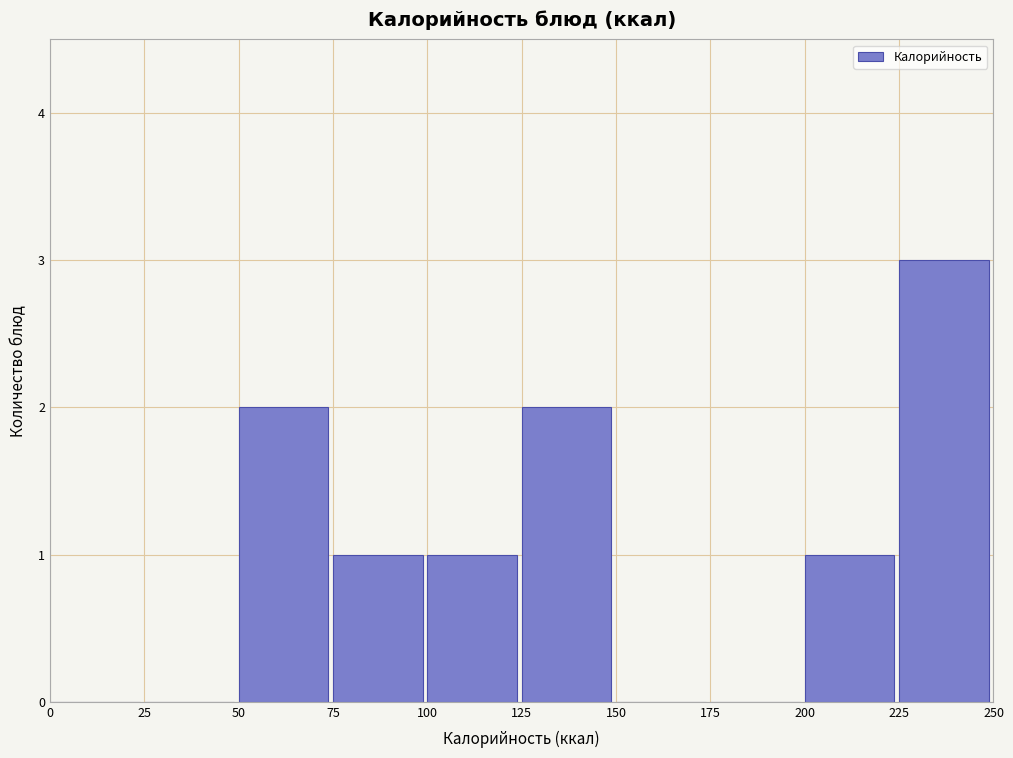

Reading left to right, list every bar in this chart as the range it spans on the x-axis followed by its height. The values are not printed on the chart, so give them approximately, as read against the axis.

0 to 25: 0
25 to 50: 0
50 to 75: 2
75 to 100: 1
100 to 125: 1
125 to 150: 2
150 to 175: 0
175 to 200: 0
200 to 225: 1
225 to 250: 3